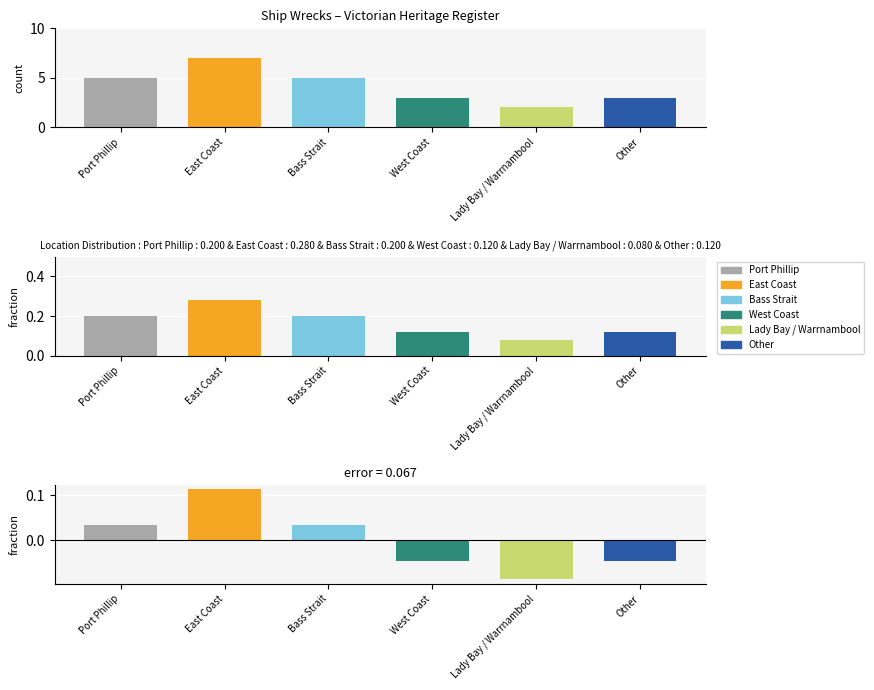

What is the difference between the maximum and minimum values?

5